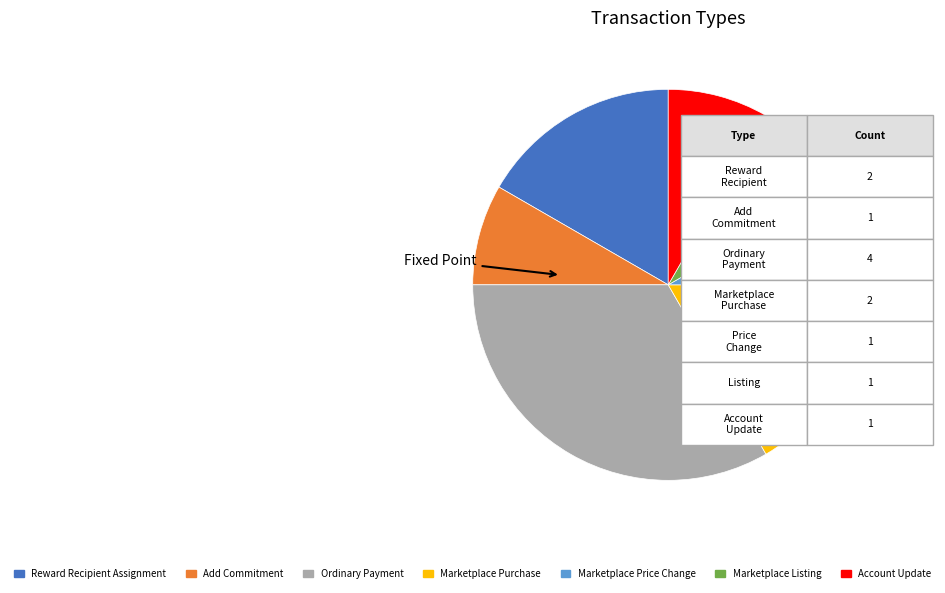

To the nearest percent, what is the average slice percentage?

14%